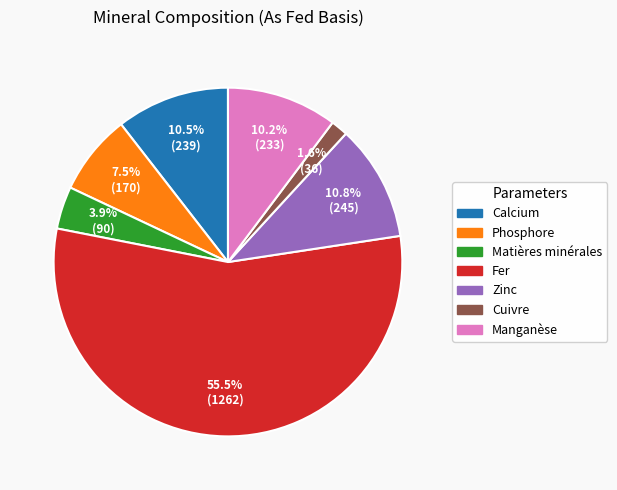

Which has a higher value, Matières minérales or Phosphore?

Phosphore